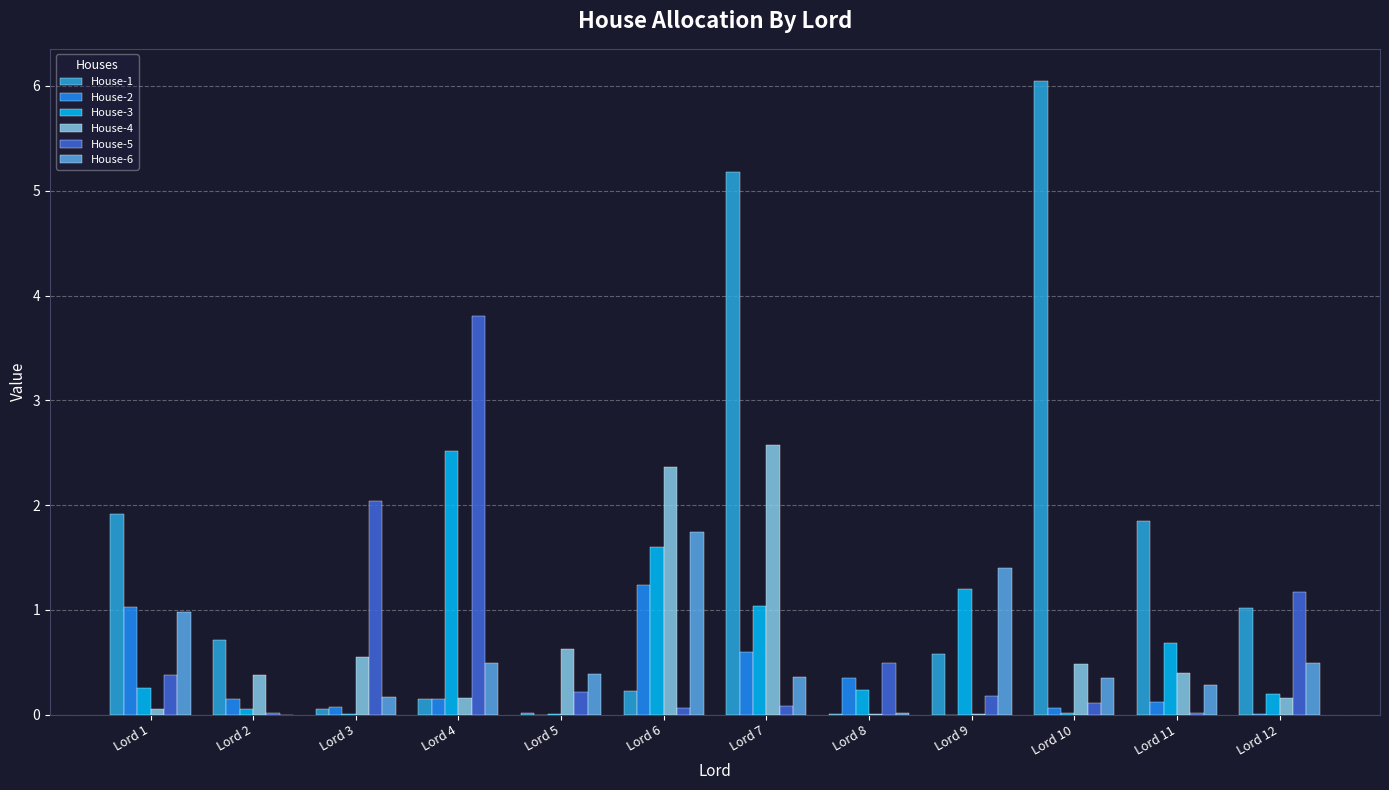

True or false: House-2 has a value of 0.1 at Lord 4.

True